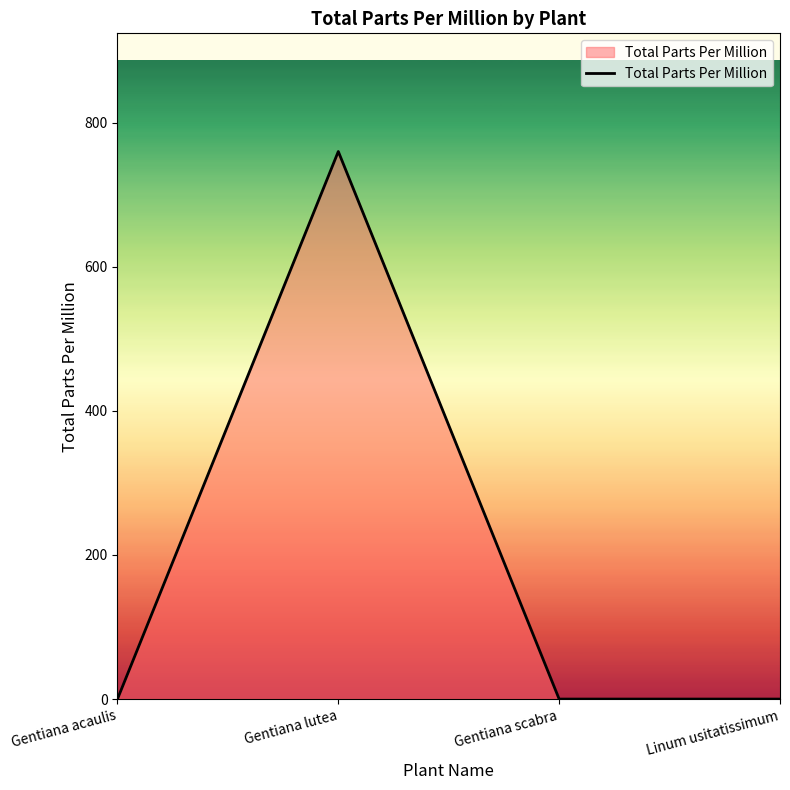

What is the difference between the maximum and minimum values?

760